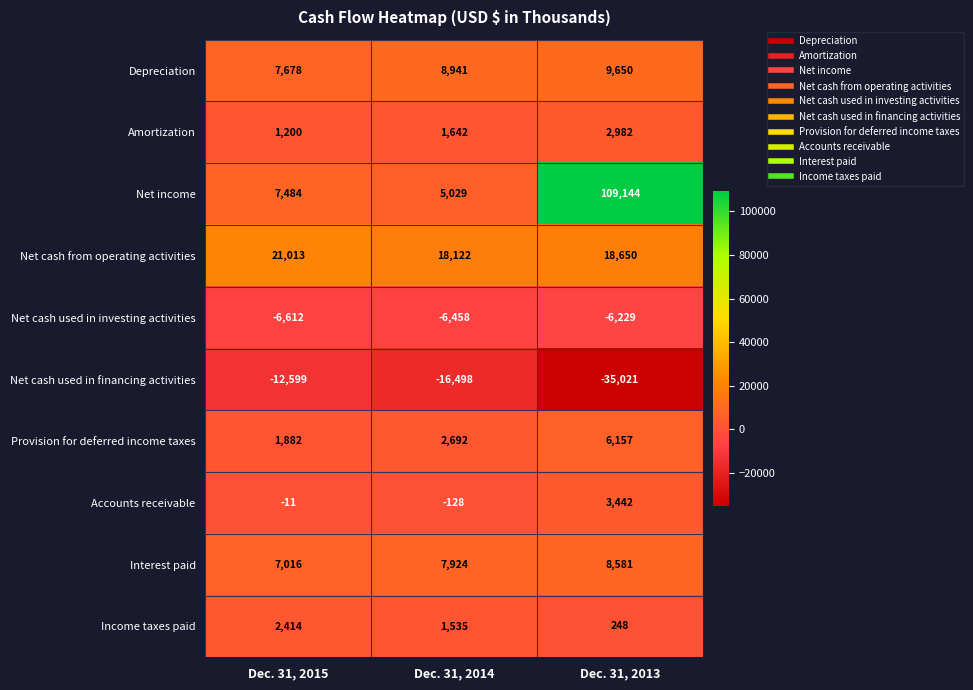

At how many categories does at least one series exceed 91900?

1